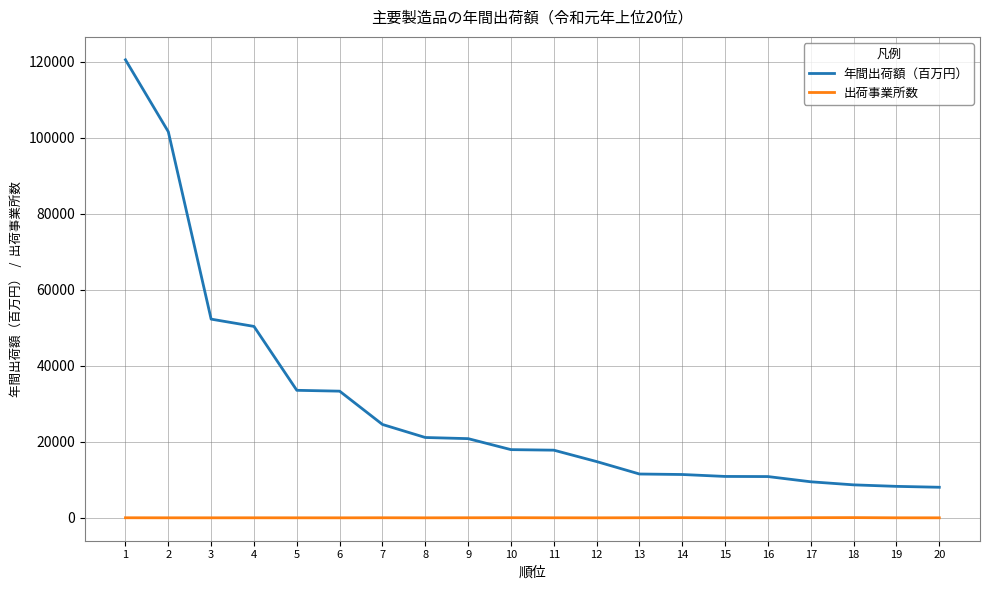

Rank the series at 17 from lowest to highest value.

出荷事業所数, 年間出荷額（百万円）